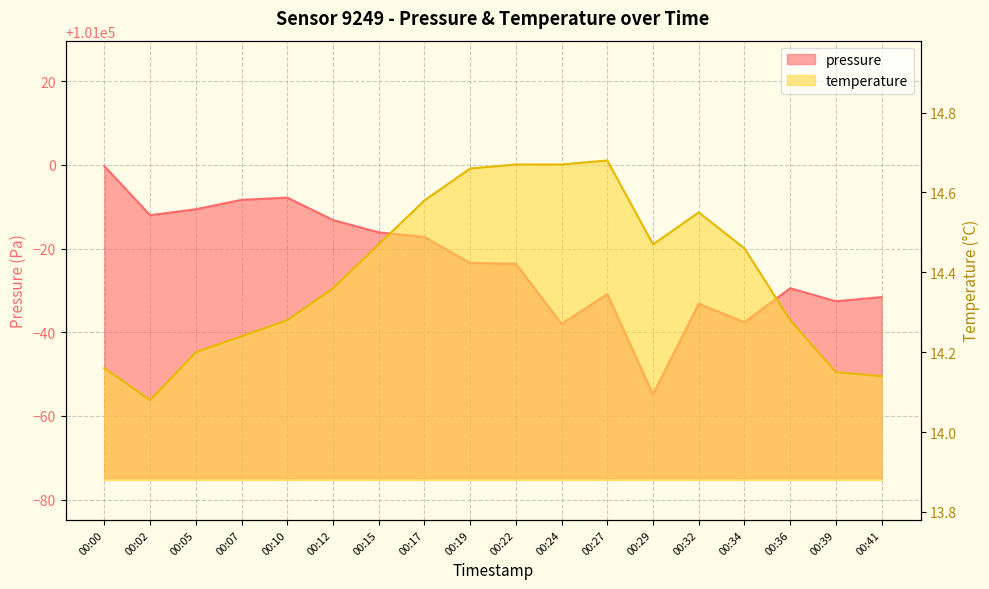

Rank the series by their maximum value, from lowest to highest.

temperature, pressure